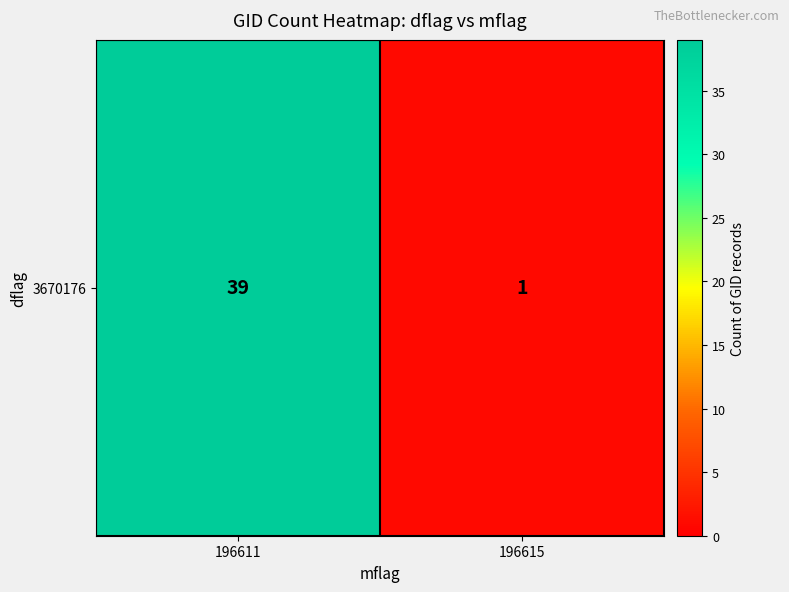

Read the value at 196615.

1